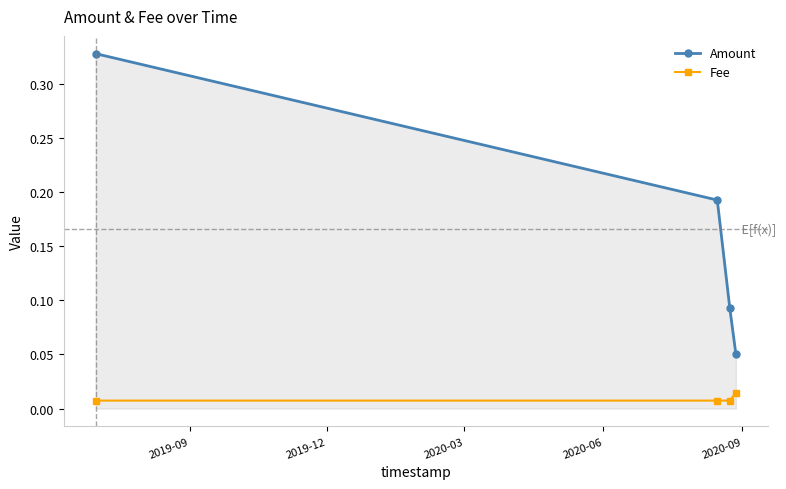

Rank the series by their average value, from highest to lowest.

Amount, Fee